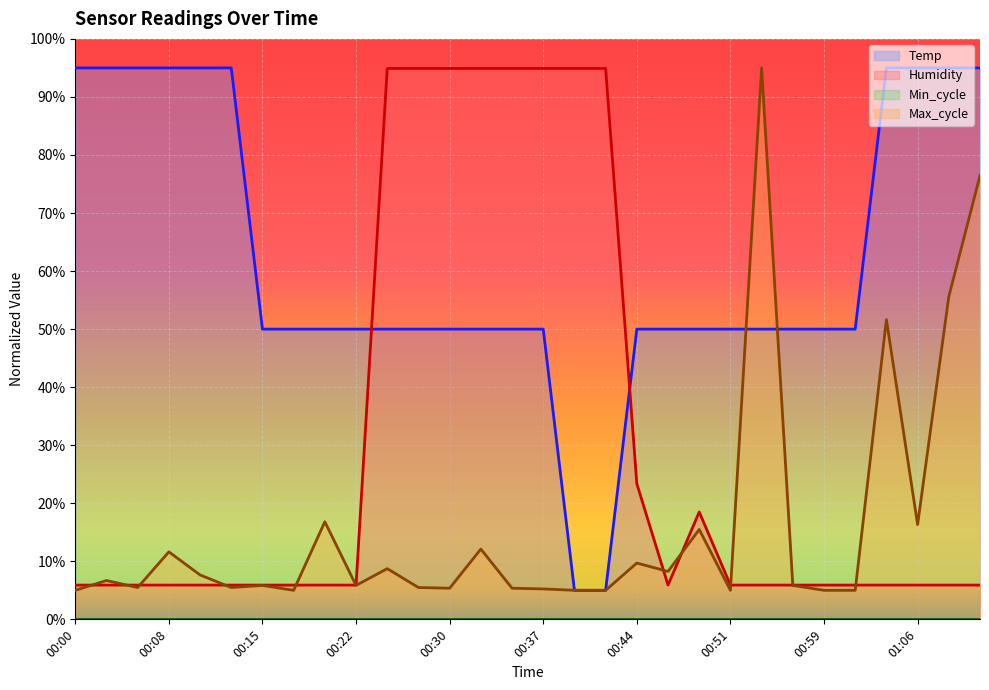

Where do Humidity and Temp first cross each other?

00:22 and 00:25